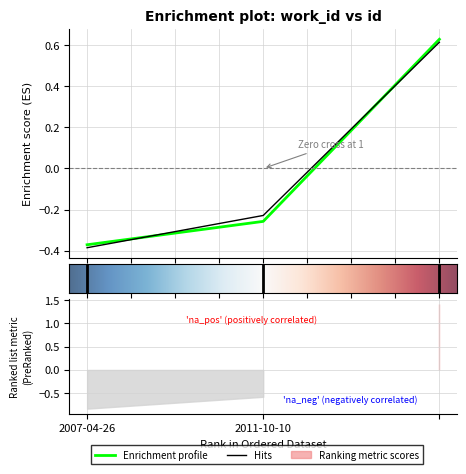

What is the difference between the maximum and second lowest values in the work_id series?

0.9